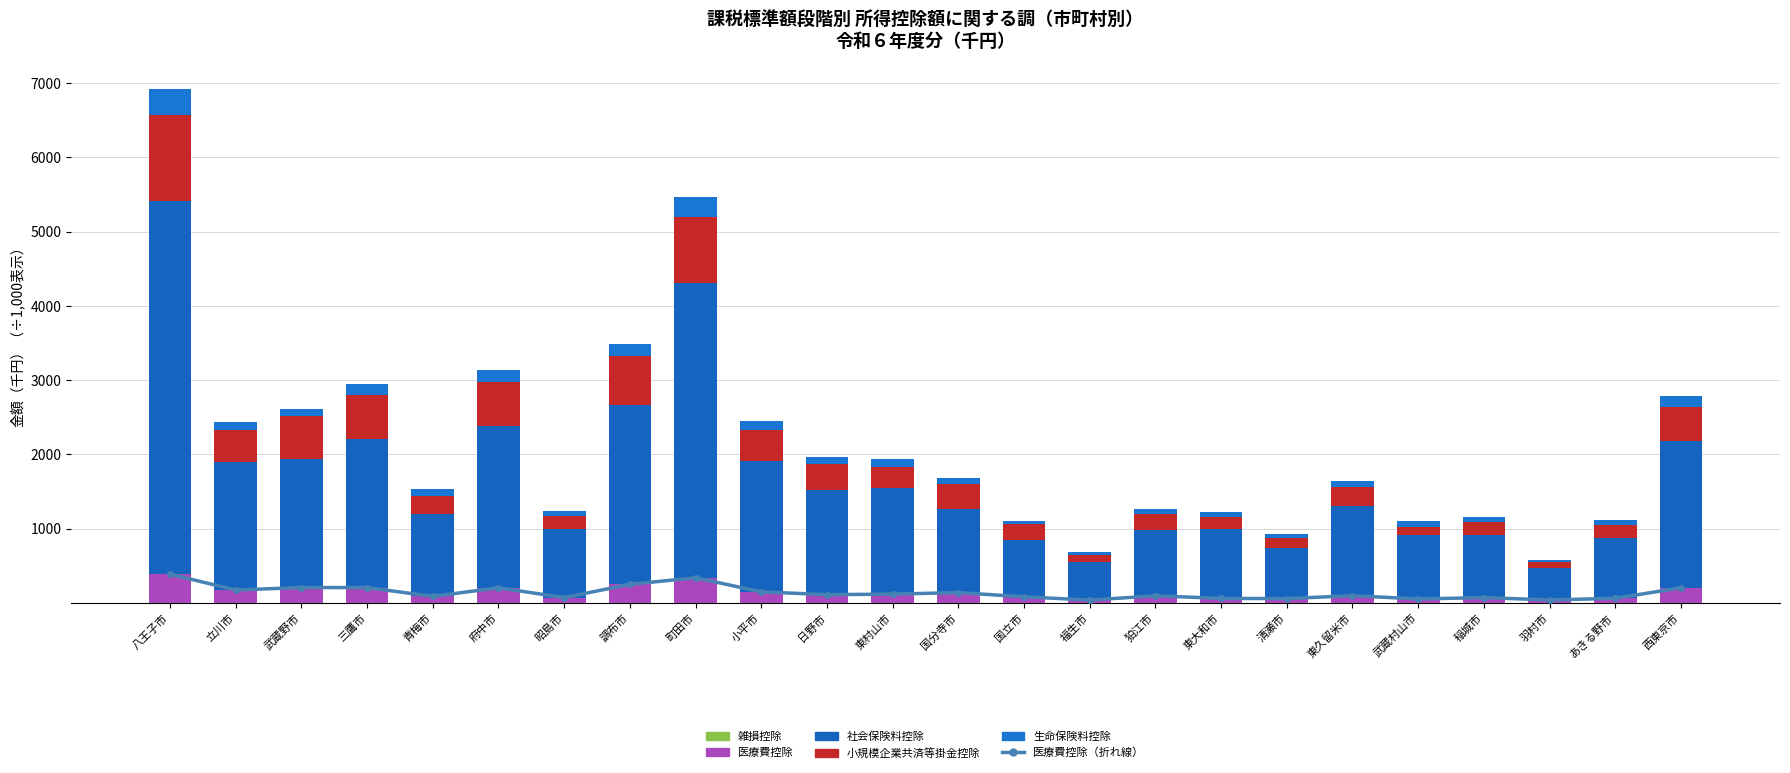

At how many categories does at least one series exceed 2240?

3